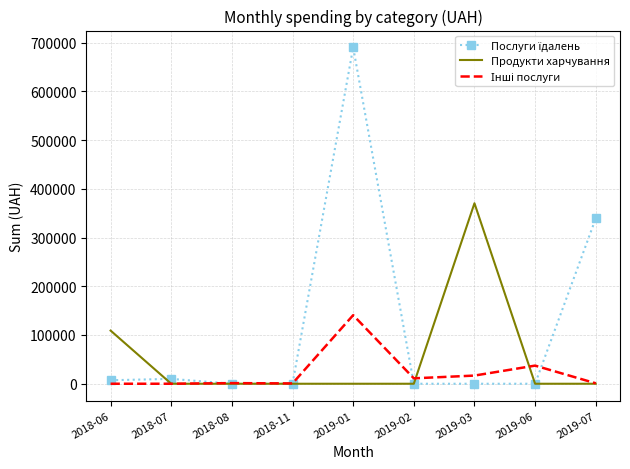

At how many categories does at least one series exceed 249710?

3